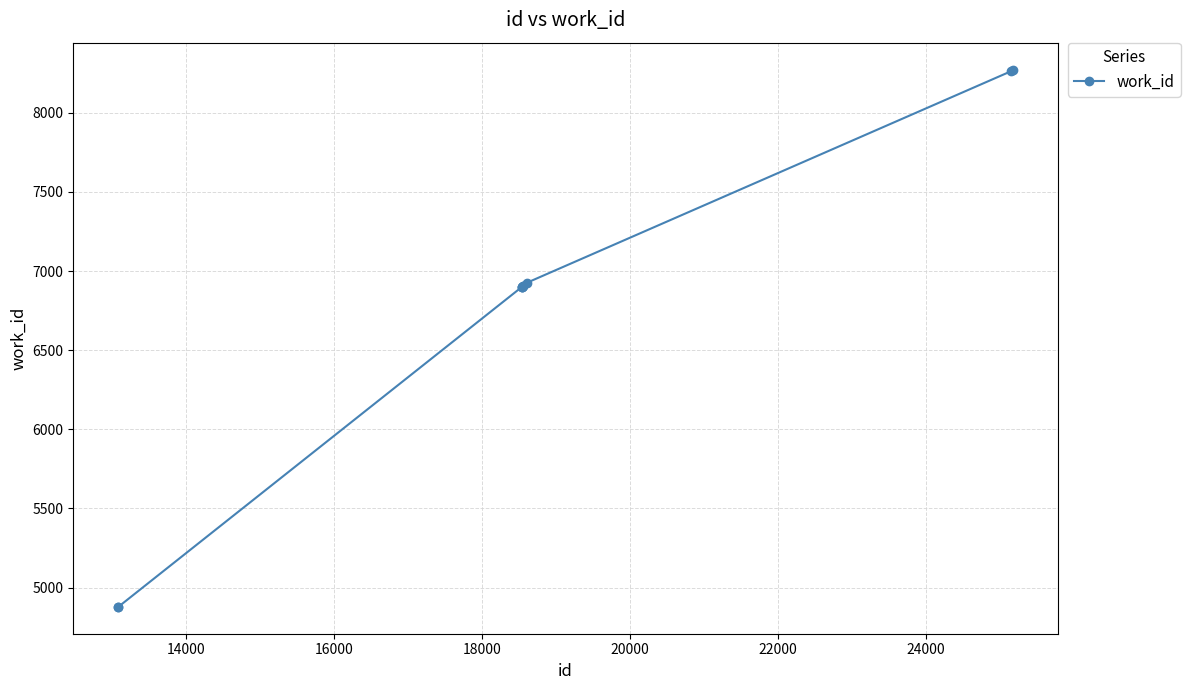

What is the difference between the maximum and minimum values?

3396